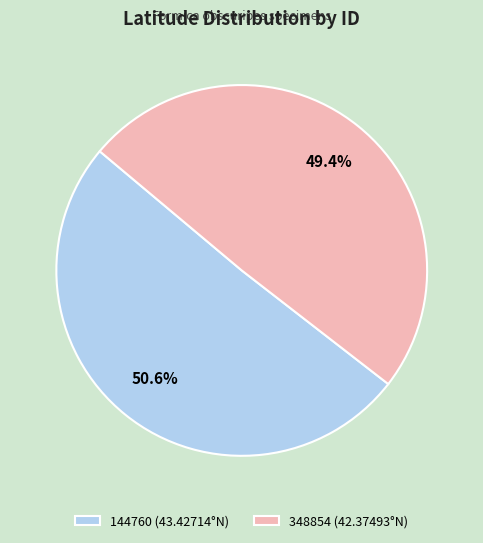

Rank the categories by value from highest to lowest.

144760, 348854